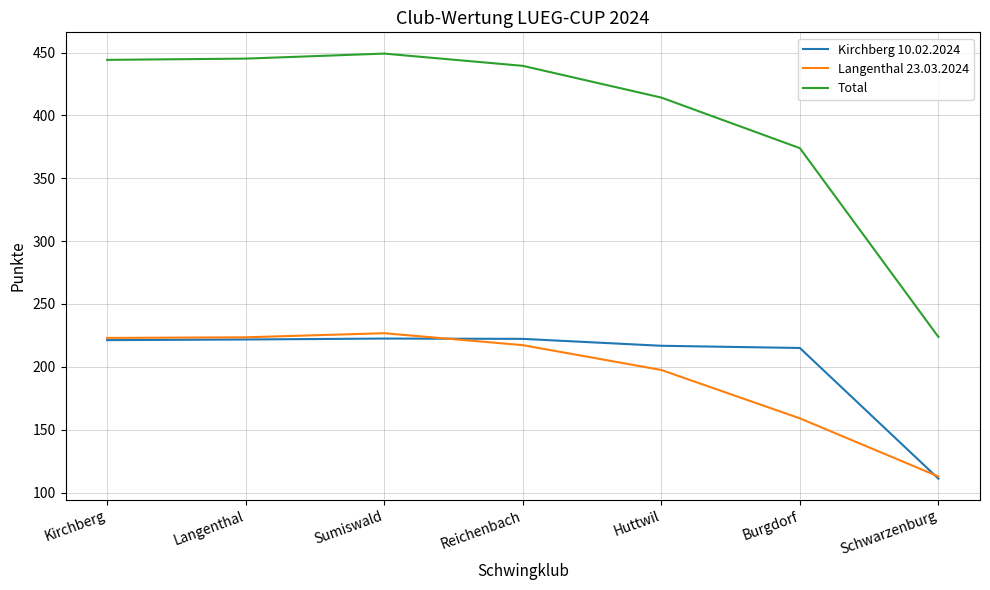

What is the average value of the Kirchberg 10.02.2024 series?

204.4